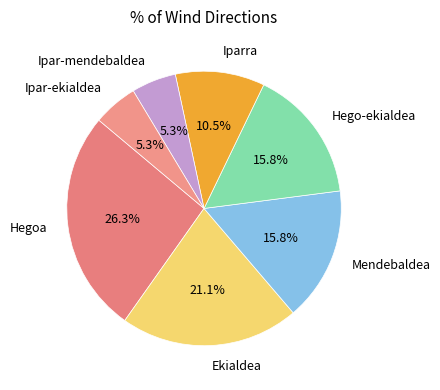

True or false: Mendebaldea accounts for 16% of the total.

True